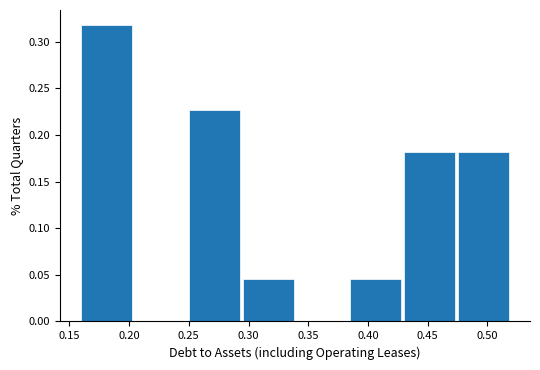

Reading left to right, transcribe this chart: for each bar, give the range it covers on the x-axis and its height. The values are not printed on the chart, so give them approximately, as read against the axis.

0.160 to 0.205: 0.320
0.205 to 0.250: 0
0.250 to 0.295: 0.225
0.295 to 0.340: 0.045
0.340 to 0.385: 0
0.385 to 0.430: 0.045
0.430 to 0.475: 0.180
0.475 to 0.520: 0.180